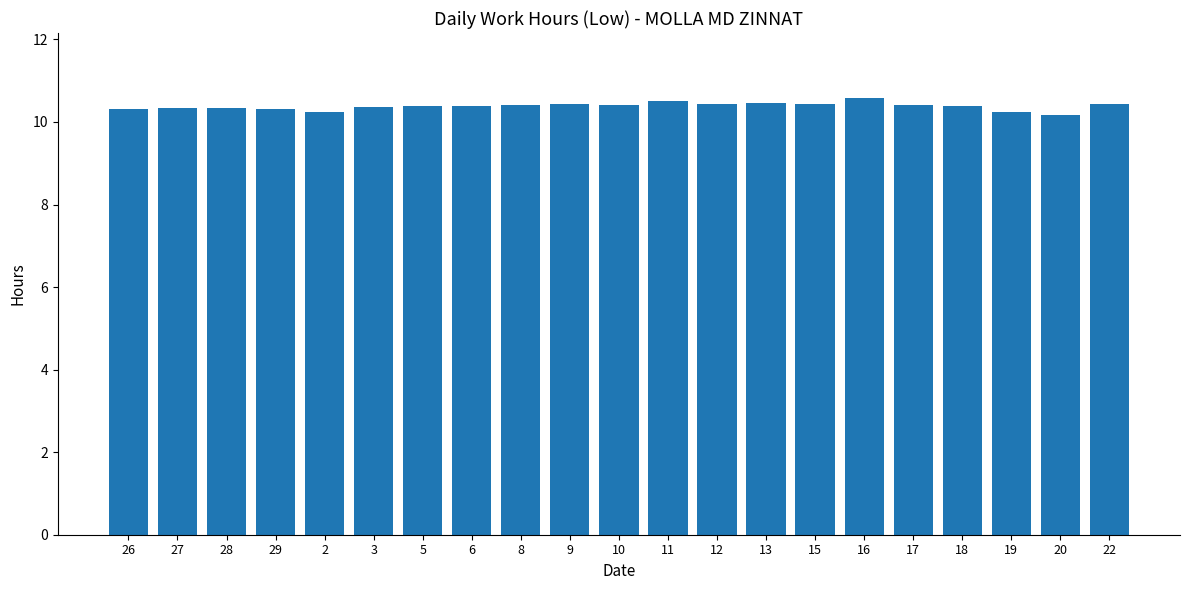

What is the label of the 20th bar from the right?

27